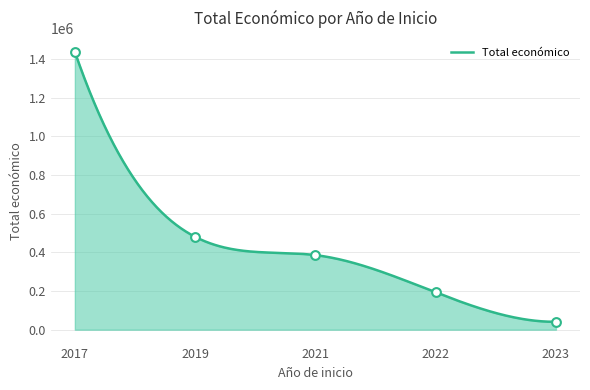

Approximately how many times larger is the value at 2021 compared to 2017?

0.3